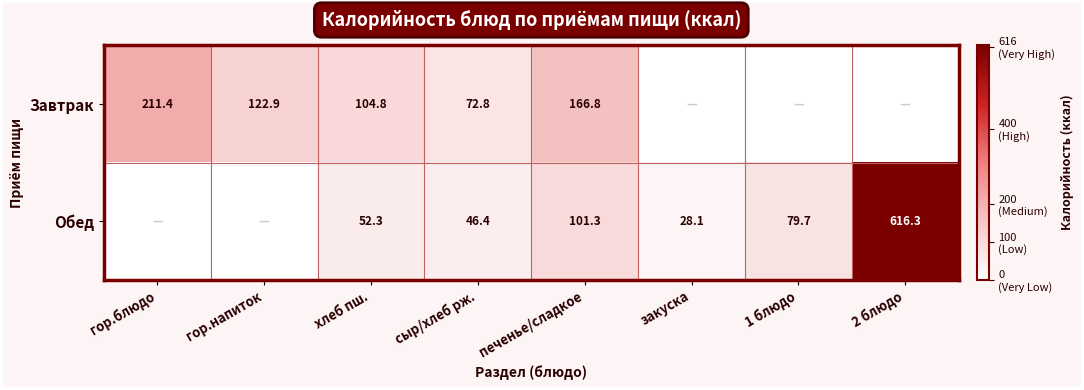

At which category does the chart reach its minimum across all series?

закуска